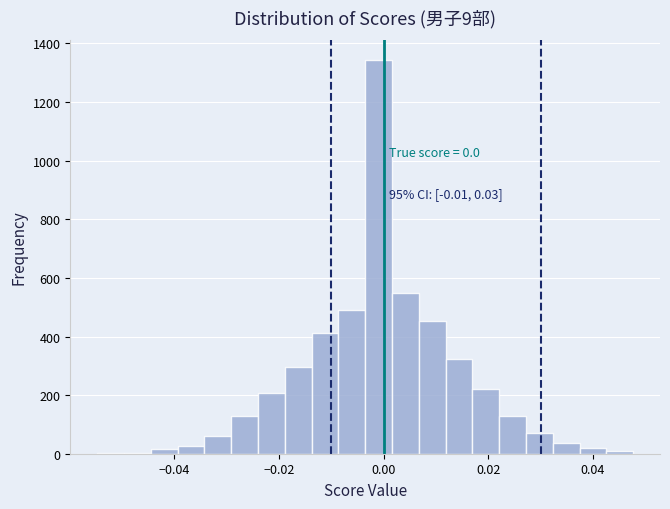

Read against the x-axis, roughly where is the centre of the tallest bar?

0.000